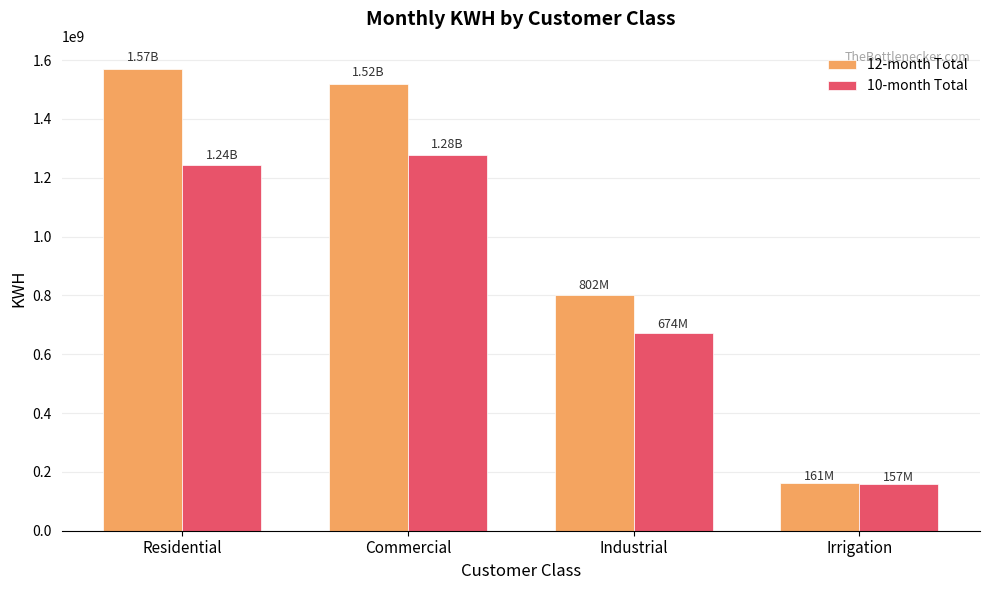

What are all the series names shown in the legend?

12-month Total, 10-month Total